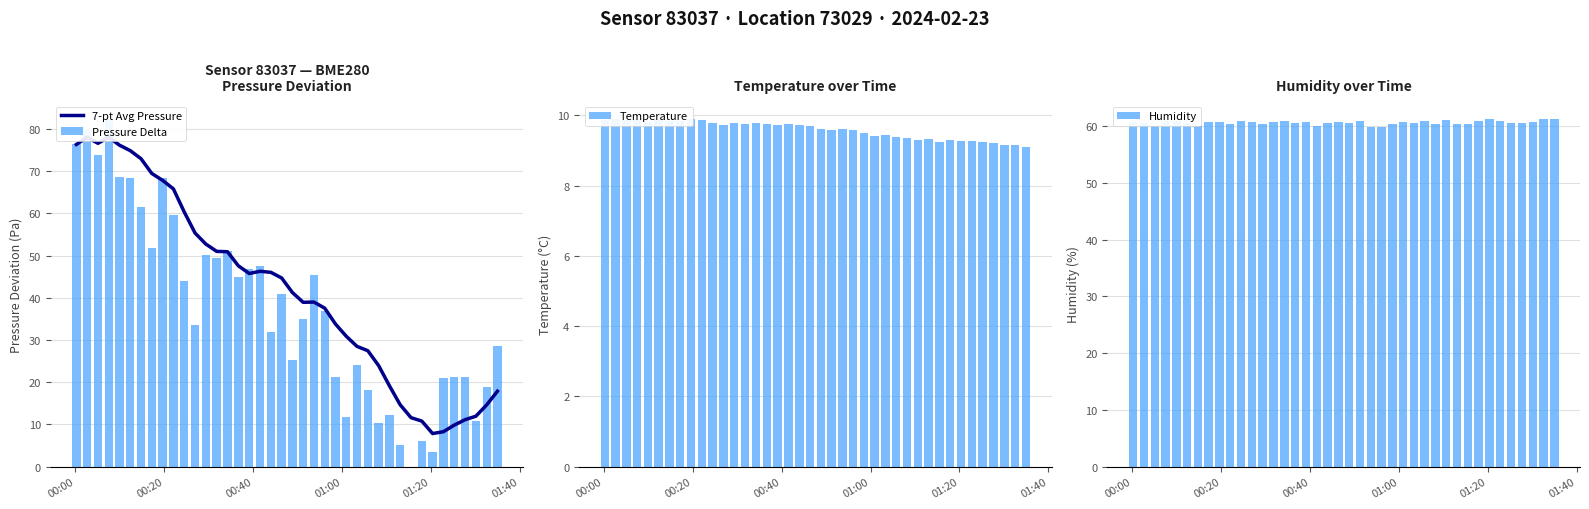

Reading left to right, what are all the values shown in this chart?

7-pt Avg Pressure: 76.3	78.0	76.6	78.0	76.1	74.8	72.9	69.4	67.8	65.8	60.3	55.3	52.7	51.0	50.9	47.6	45.7	46.3	46.0	44.7	41.2	38.9	39.0	37.5	33.8	30.9	28.5	27.5	23.9	19.2	14.7	11.6	10.8	7.9	8.3	9.8	11.1	12.0	14.7	17.9
Pressure Delta: 76.3	79.7	73.7	82.4	68.5	68.4	61.5	51.8	68.3	59.6	44.0	33.7	50.1	49.4	51.1	45.0	46.9	47.6	31.9	40.8	25.2	35.0	45.4	36.8	21.2	11.8	24.0	18.1	10.3	12.1	5.1	0.0	6.0	3.5	21.0	21.2	21.2	10.9	18.8	28.6
Temperature: 9.9	9.9	9.8	9.9	9.8	9.9	9.8	9.8	9.9	9.8	9.8	9.7	9.8	9.8	9.8	9.8	9.7	9.8	9.7	9.7	9.6	9.6	9.6	9.6	9.5	9.4	9.4	9.4	9.3	9.3	9.3	9.2	9.3	9.3	9.3	9.2	9.2	9.2	9.1	9.1
Humidity: 60.7	60.5	60.0	60.9	60.8	60.6	60.0	60.8	60.6	60.3	60.9	60.6	60.4	60.6	60.9	60.6	60.7	60.1	60.6	60.8	60.5	60.8	59.8	59.8	60.3	60.7	60.6	60.9	60.4	61.1	60.4	60.4	60.8	61.3	60.9	60.5	60.6	60.7	61.2	61.1